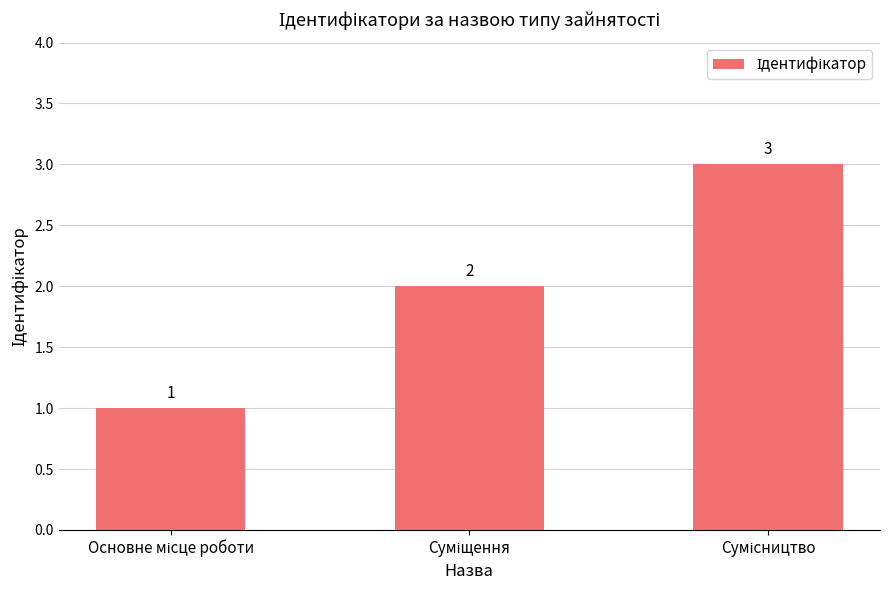

What is the sum of all values?

6